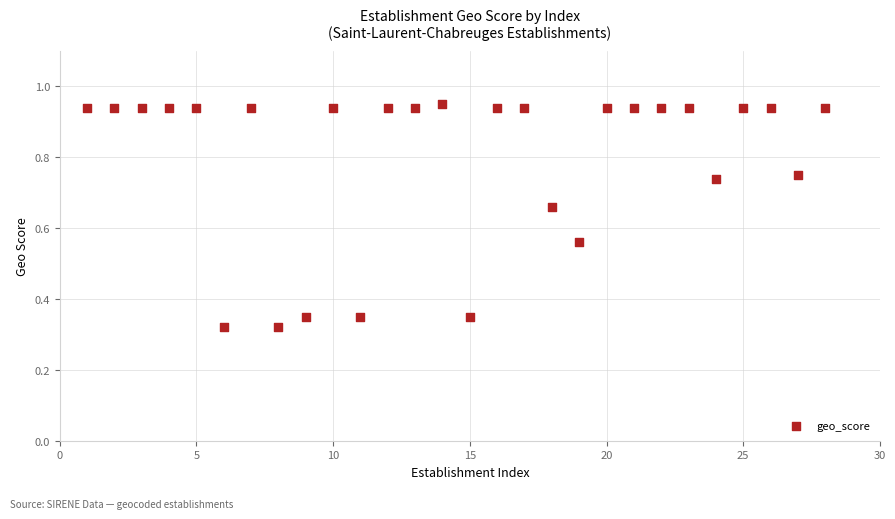

What is the range of X values (max minus min)?

27.0